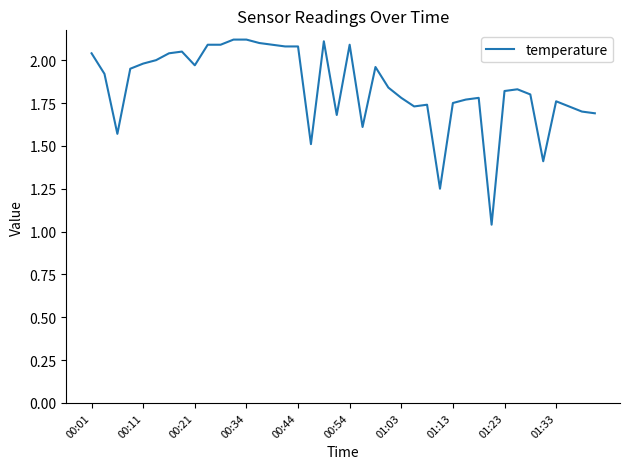

What is the difference between the maximum and minimum values?

1.1